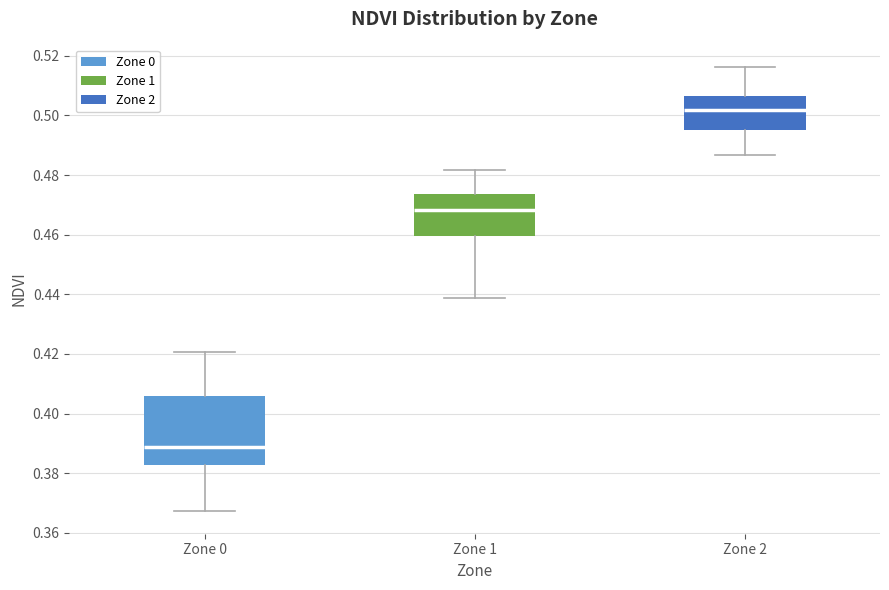

Reading left to right, transcribe this box plot: for each box, give where its median line is, the range the box spans, and where its two whiskers end, as read against the y-axis. The values are not printed on the chart, so give them approximately, as read against the axis.

Zone 0: median 0.388, box 0.382 to 0.406, whiskers 0.368 to 0.420
Zone 1: median 0.468, box 0.460 to 0.474, whiskers 0.438 to 0.482
Zone 2: median 0.502, box 0.496 to 0.506, whiskers 0.486 to 0.516